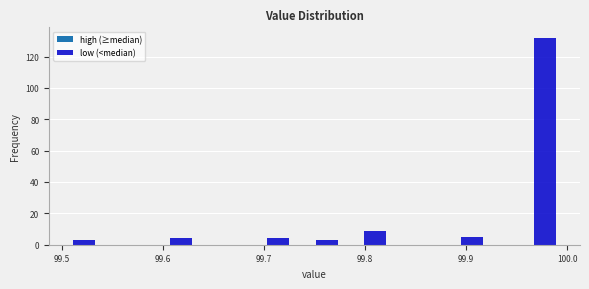

Read against the x-axis, roughly where is the centre of the tallest bar?

99.98